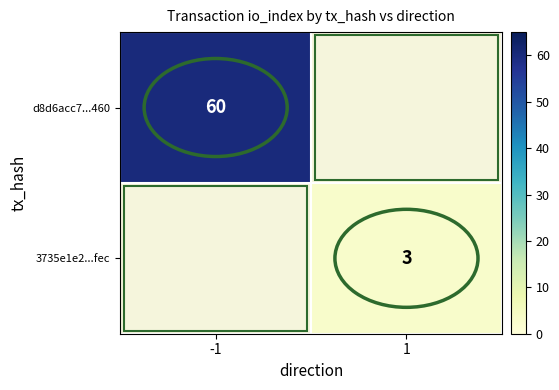

The 3735e1e2...fec series shows 1 at 1. True or false?

False